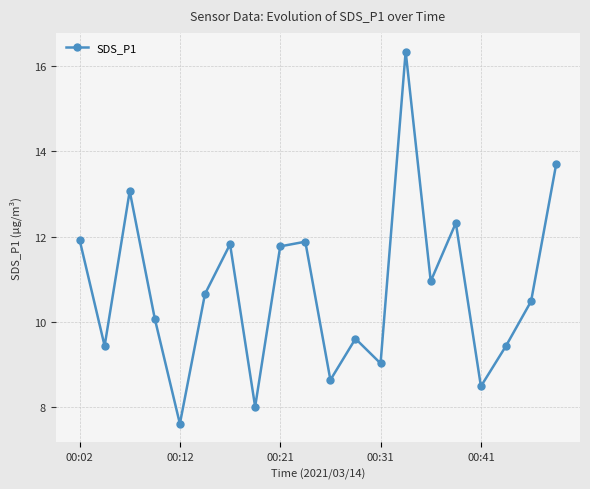

What is the value of the 16th point from the left?

12.3